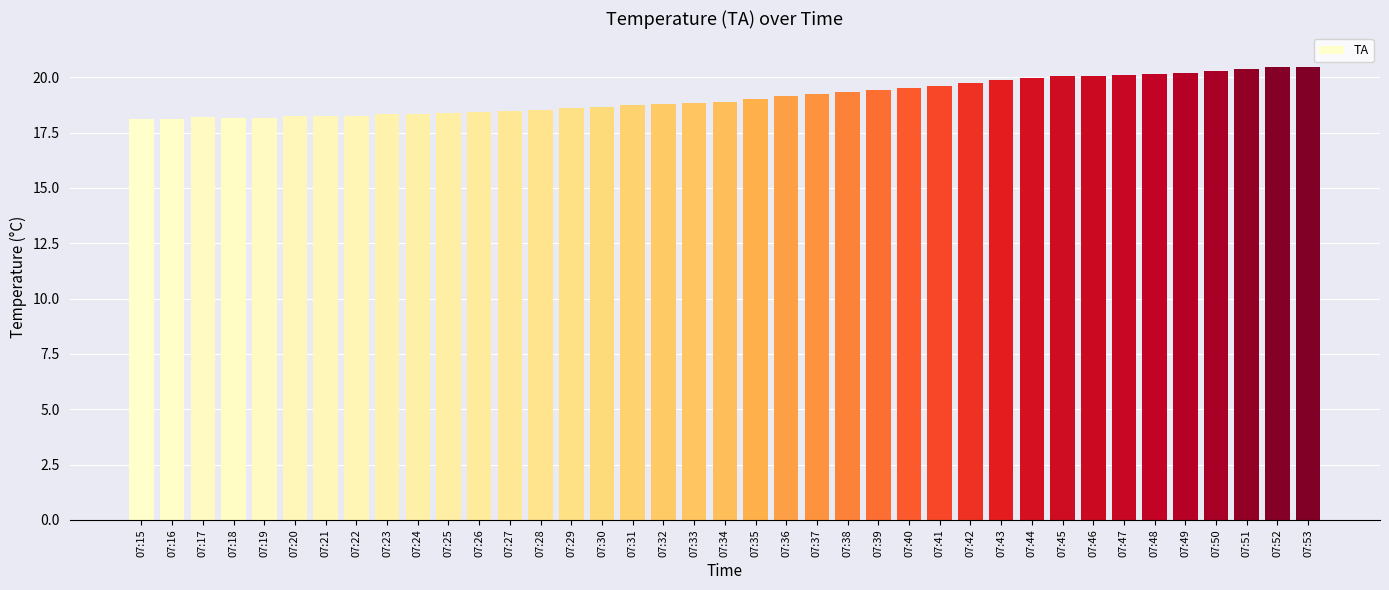

What is the maximum value shown in the chart?

20.5